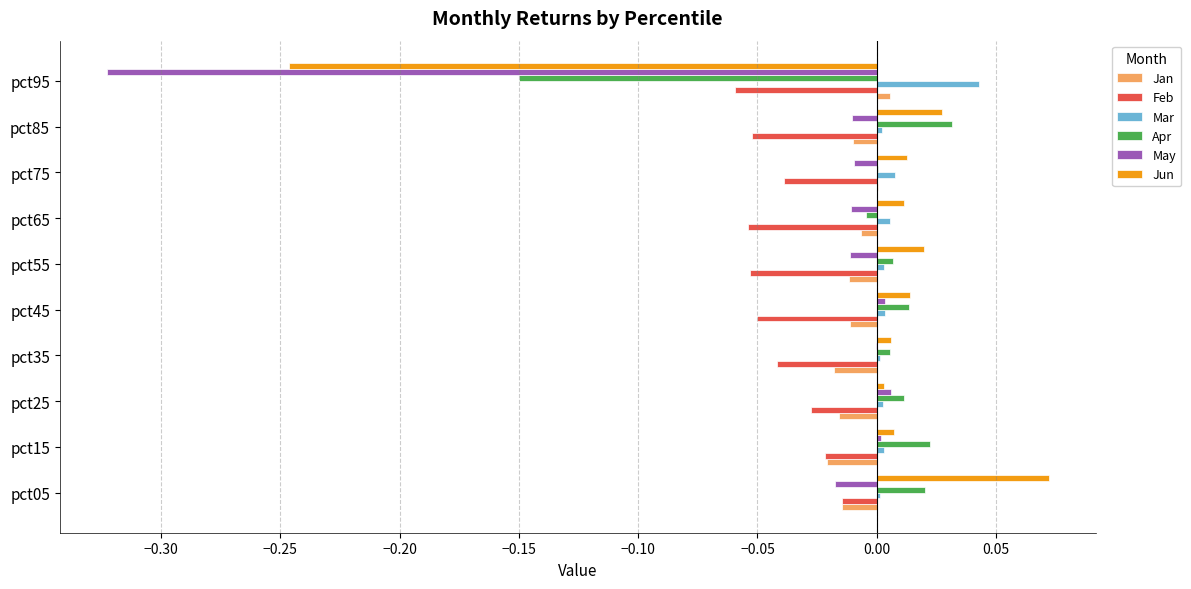

Between pct05 and pct25, which series saw the biggest shift?

Jun